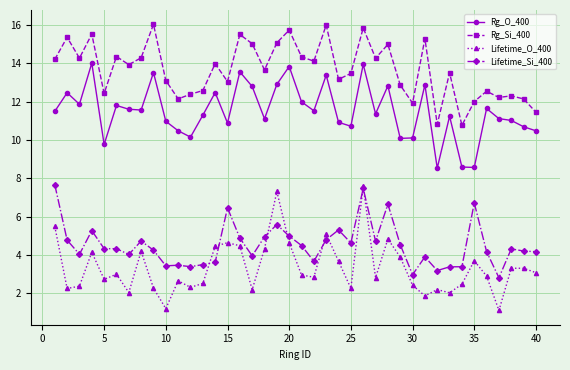

True or false: Rg_O_400 and Rg_Si_400 cross at least once.

False